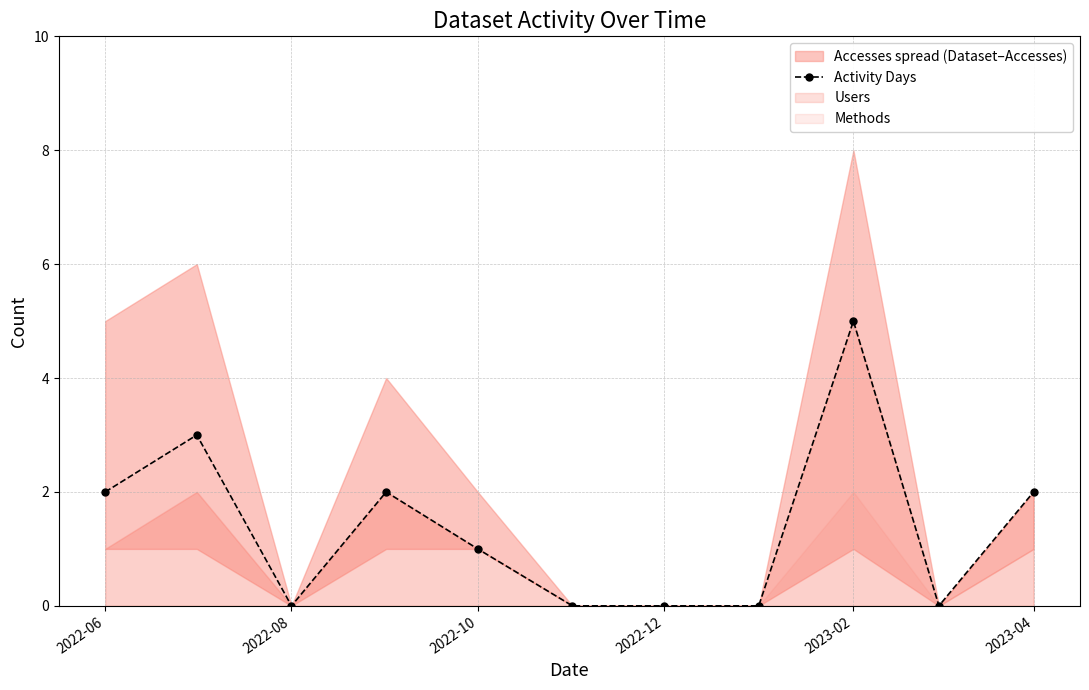

What is the difference between the second highest and minimum values?

3